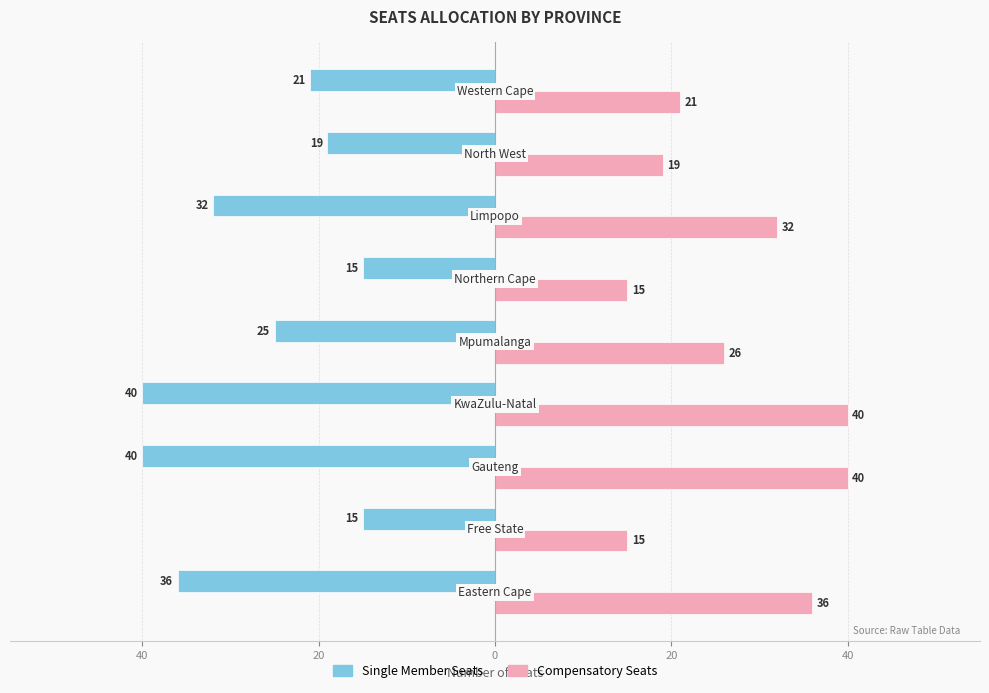

What are all the series names shown in the legend?

Single Member Seats, Compensatory Seats